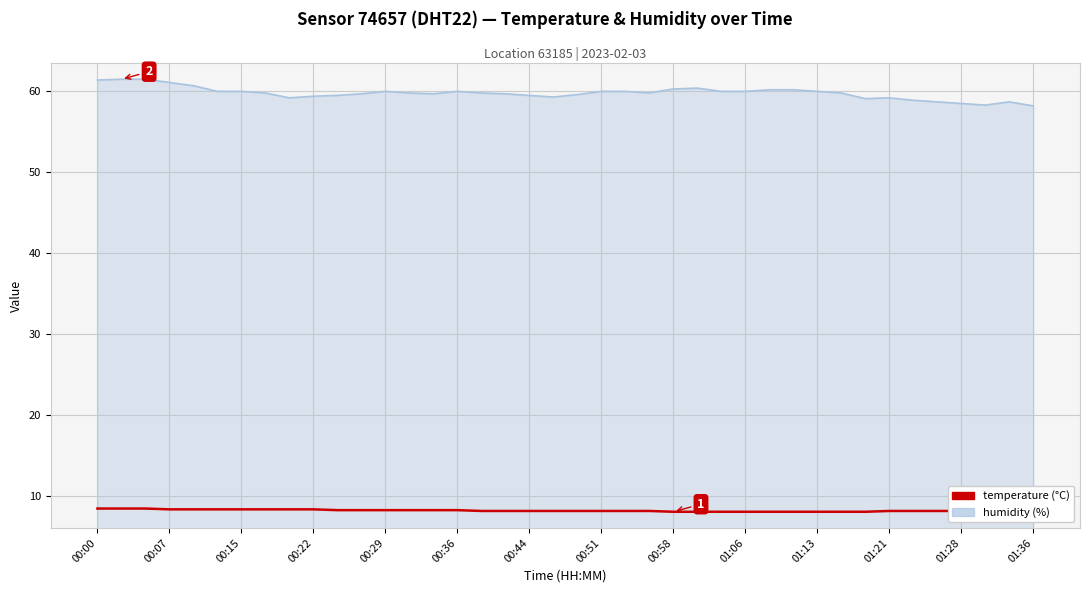

How many lines are shown in the chart?

2